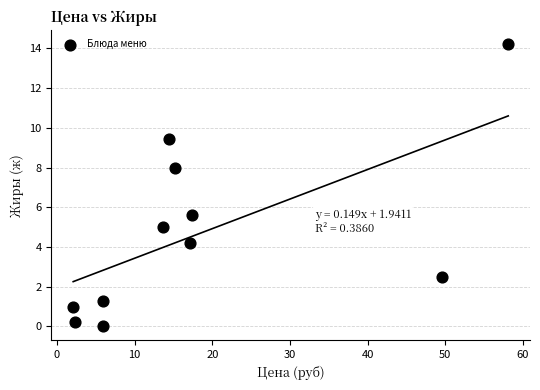

What is the range of Y values (max minus min)?

14.2